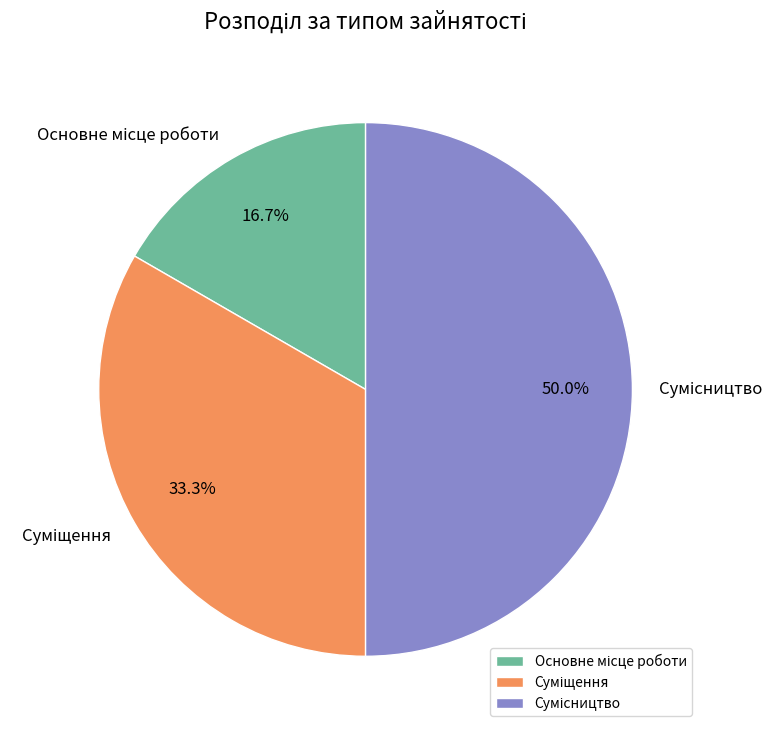

Count the number of slices in the pie.

3